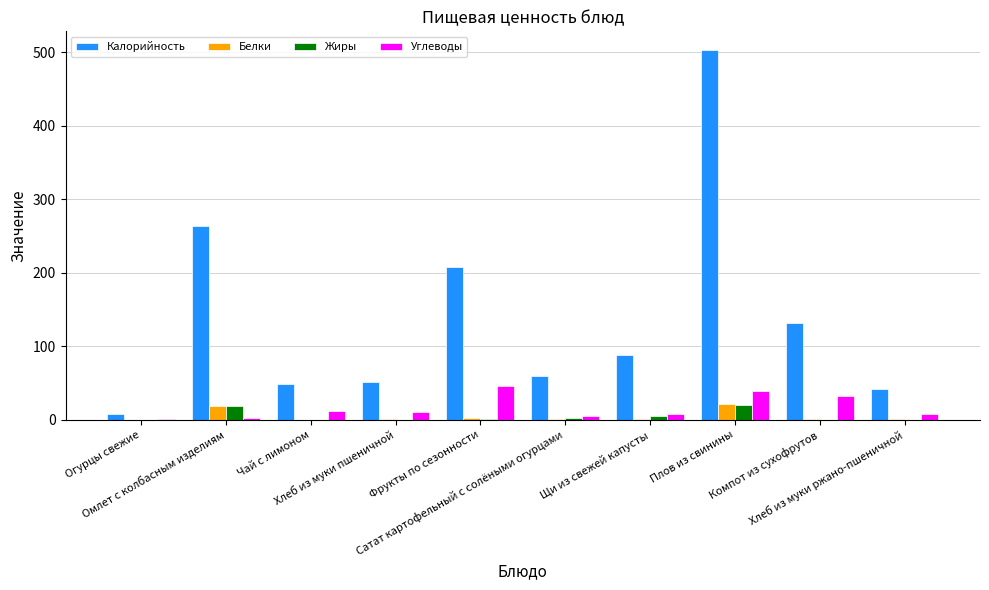

What is the maximum value for Белки?

22.0